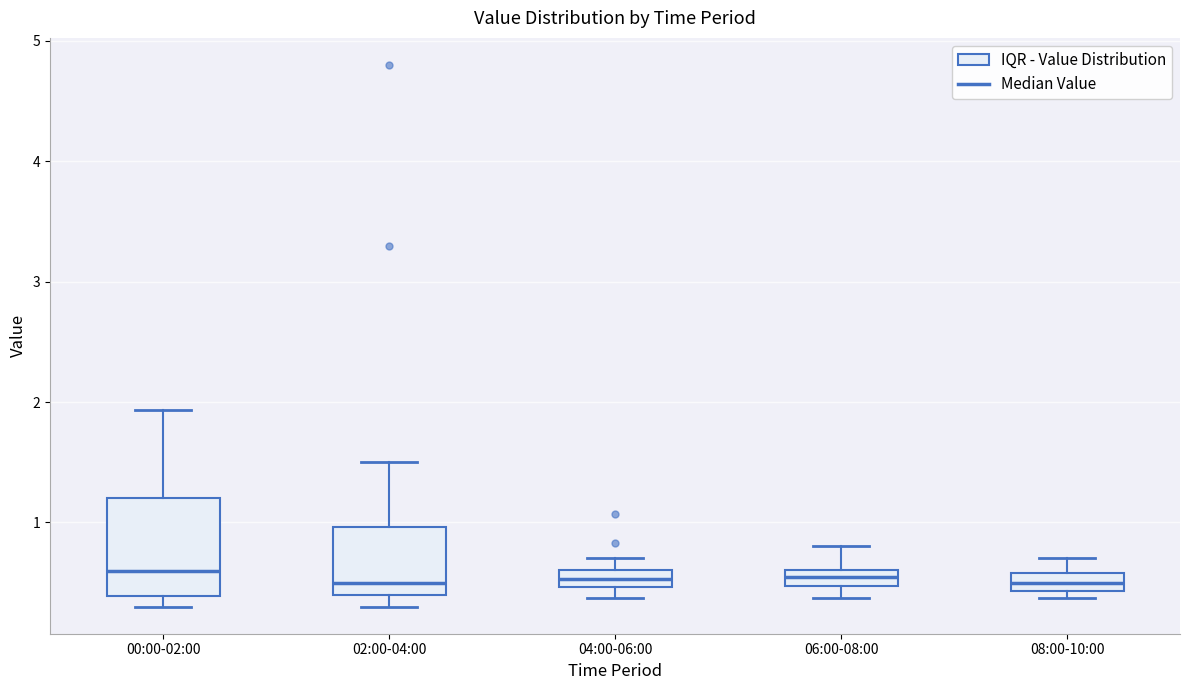

Comparing the boxes themselves (not the whiskers), which one is the tallest?

00:00-02:00